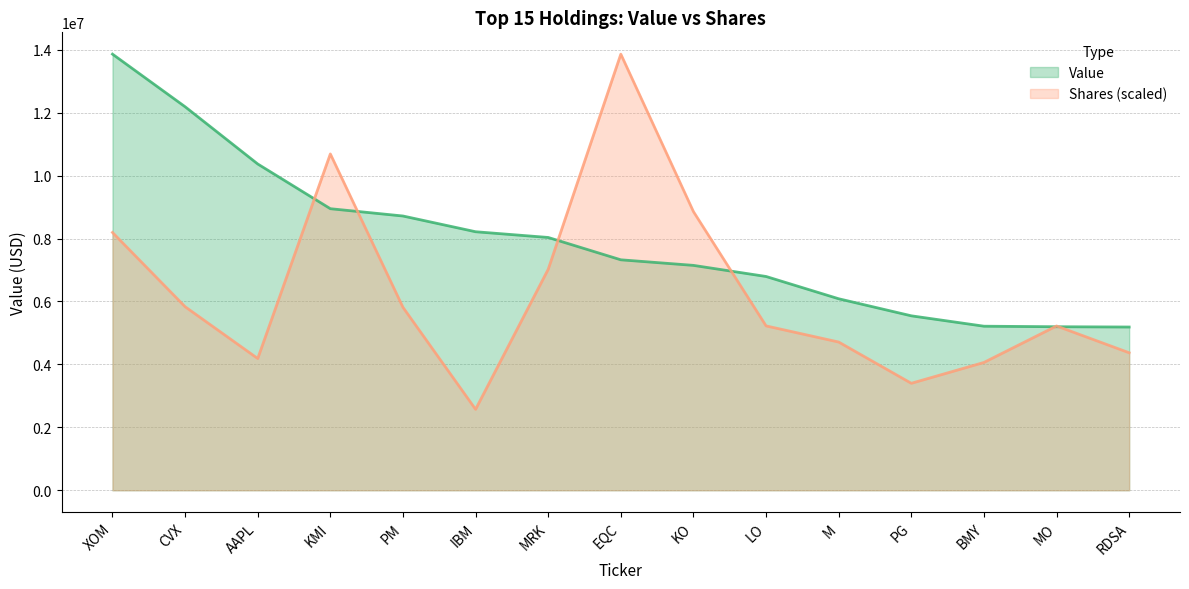

True or false: Shares or principal amount has more than 0 interior local peaks.

True